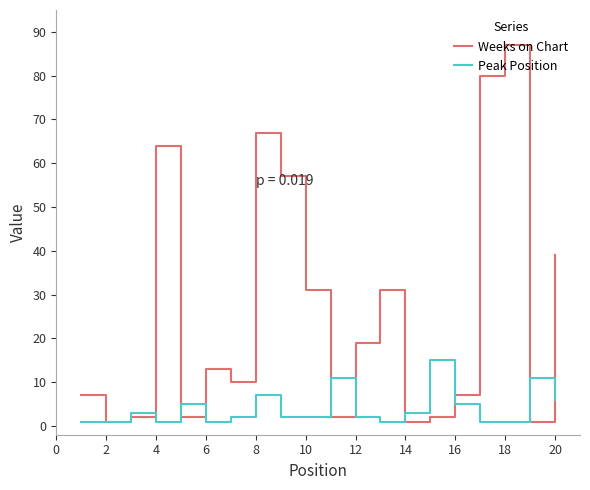

Reading left to right, extract all data points from this chart.

Weeks on Chart: 7	1	2	64	2	13	10	67	57	31	2	19	31	1	2	7	80	87	1	39
Peak Position: 1	1	3	1	5	1	2	7	2	2	11	2	1	3	15	5	1	1	11	6